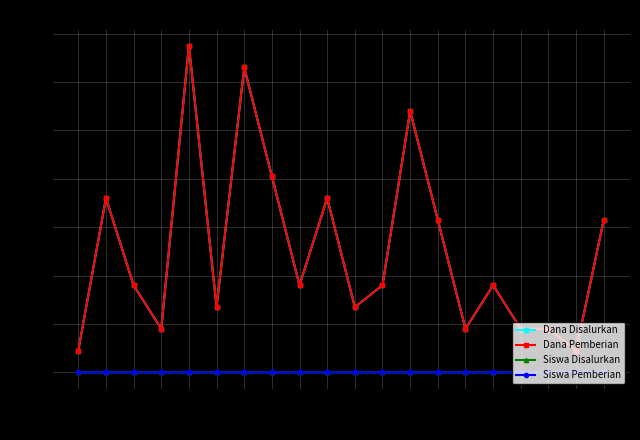

Is this an area chart (filled region under the line)?

No